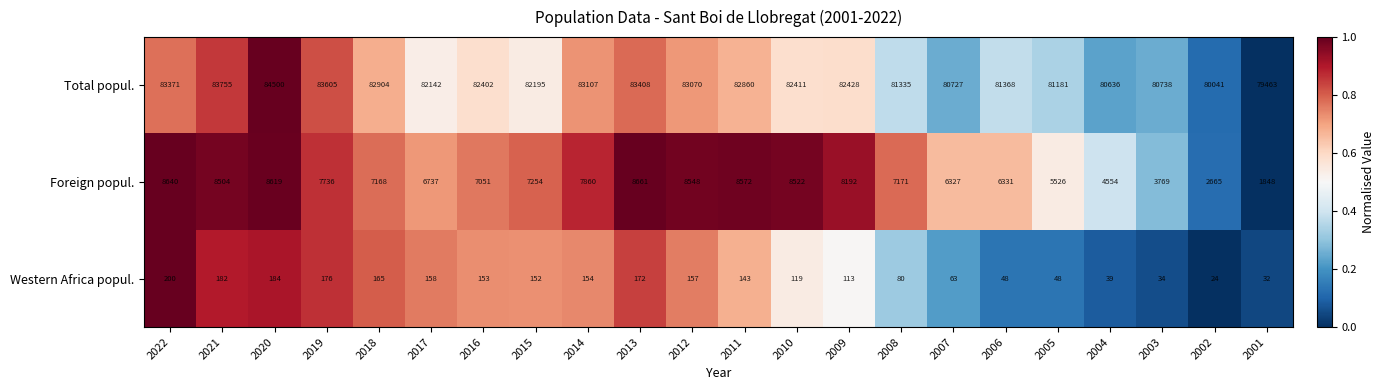

What is the difference between the highest and lowest values at 2012?

82913